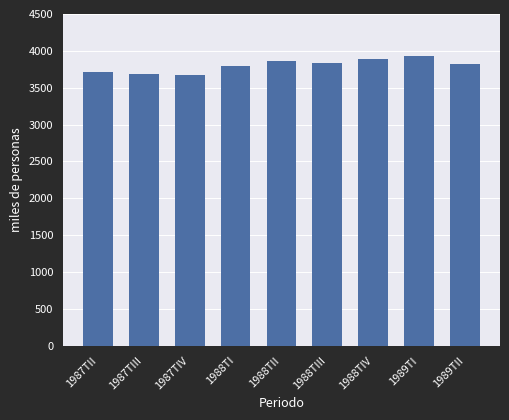

What is the change in value from 1987TIV to 1989TI?

+264.8